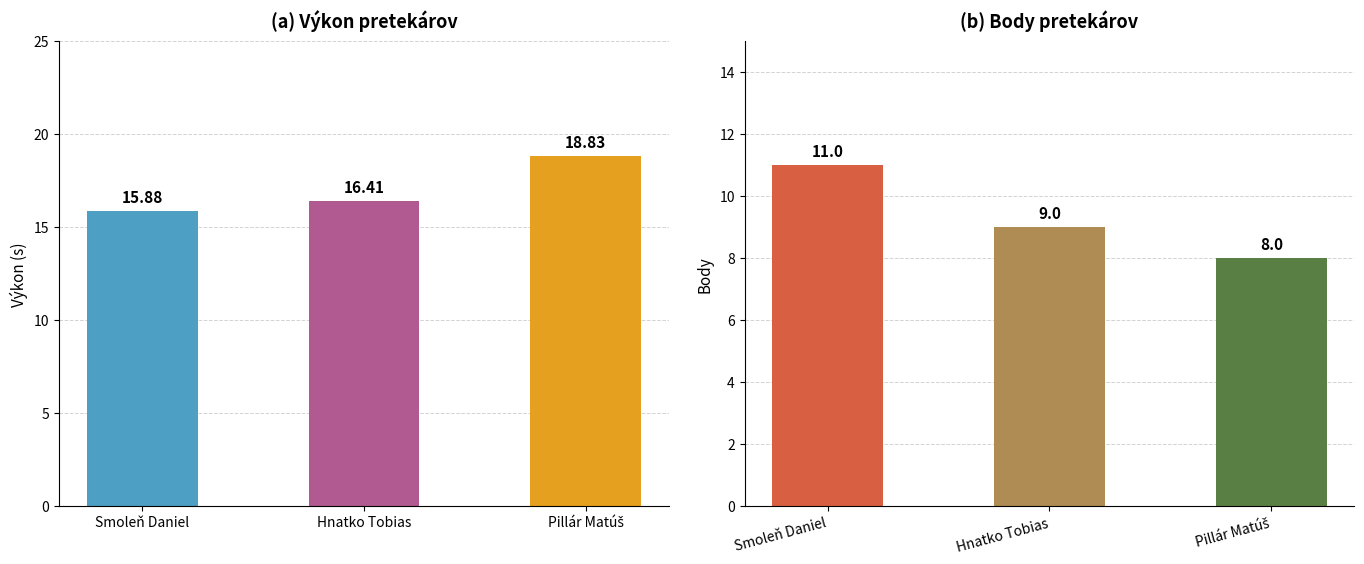

Is it true that Body equals 11.0 at Smoleň Daniel?

True